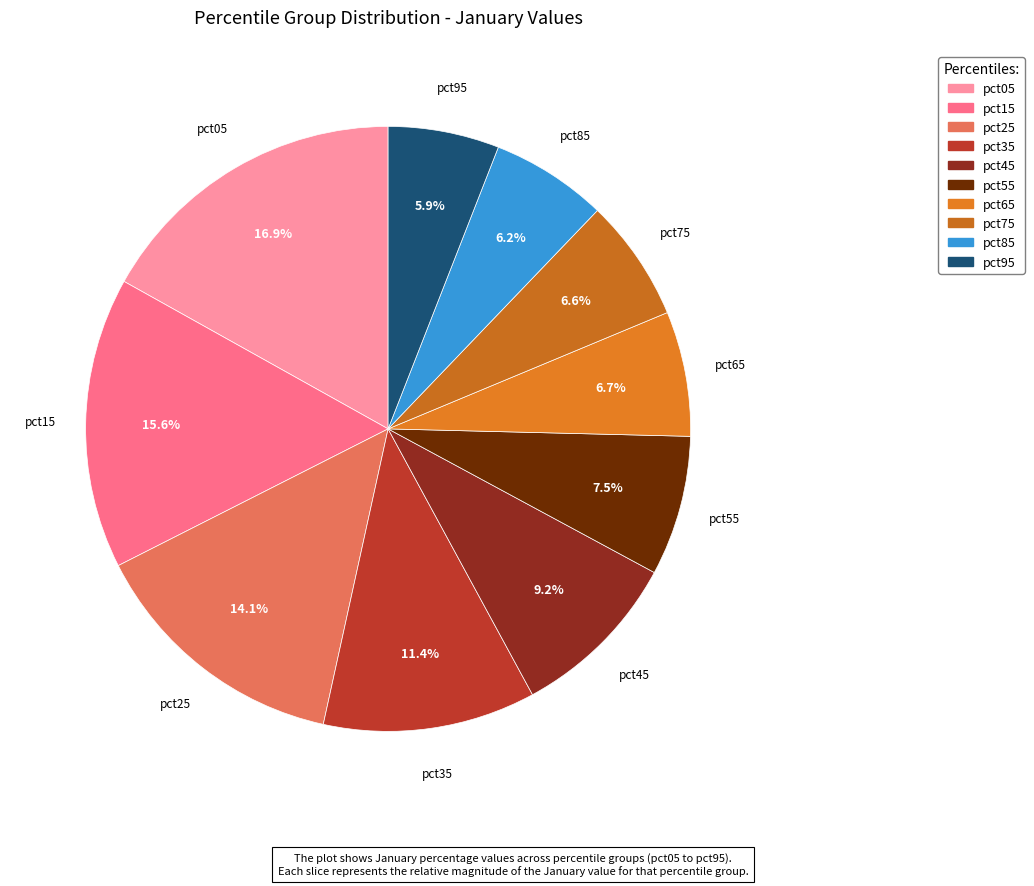

What percentage is the pct45 slice, to the nearest percent?

9%